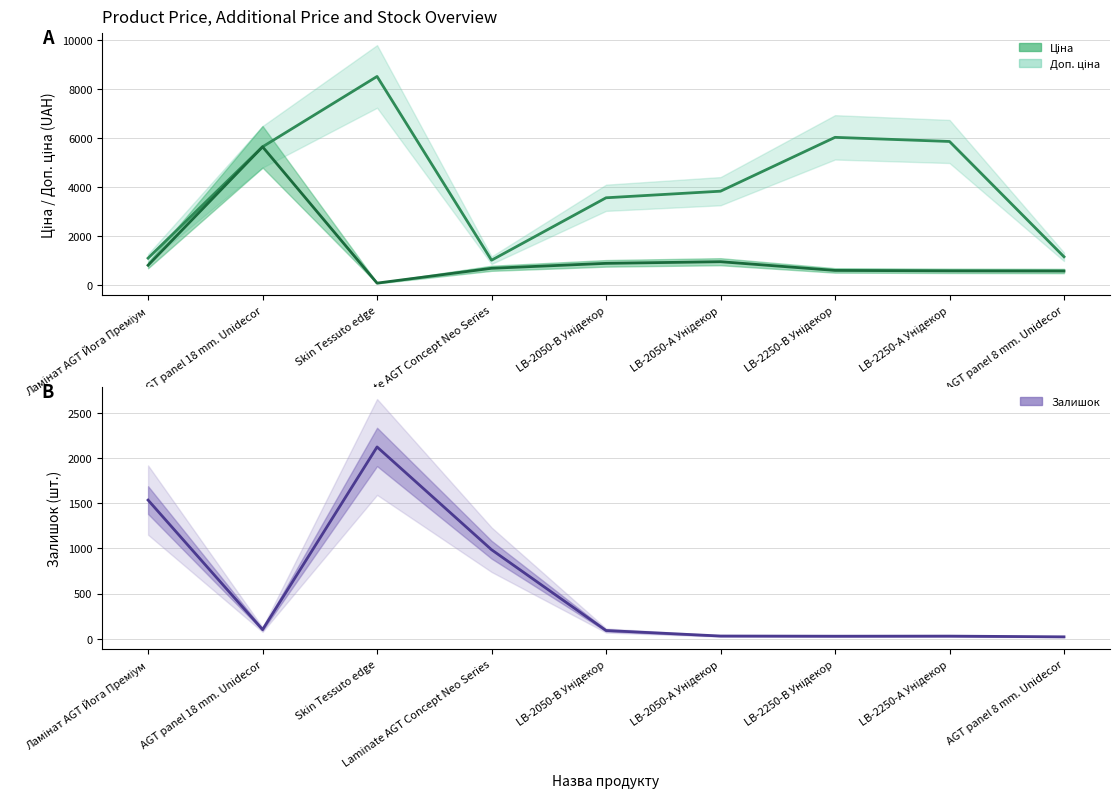

List the labels in order of Доп. ціна value, smallest first.

Laminate AGT Concept Neo Series, Ламінат AGT Йога Преміум, AGT panel 8 mm. Unidecor, LB-2050-В Унідекор, LB-2050-А Унідекор, AGT panel 18 mm. Unidecor, LB-2250-А Унідекор, LB-2250-В Унідекор, Skin Tessuto edge